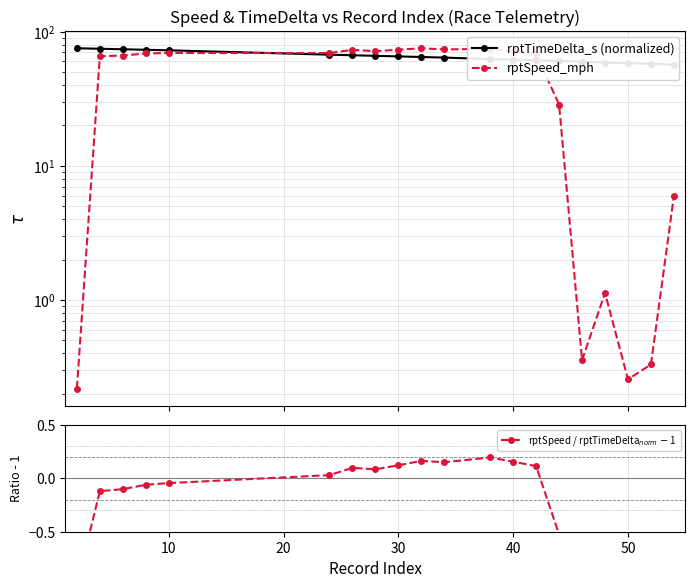

What is the value of the rptTimeDelta_s (normalized) point at the 15th from the left?

60.5